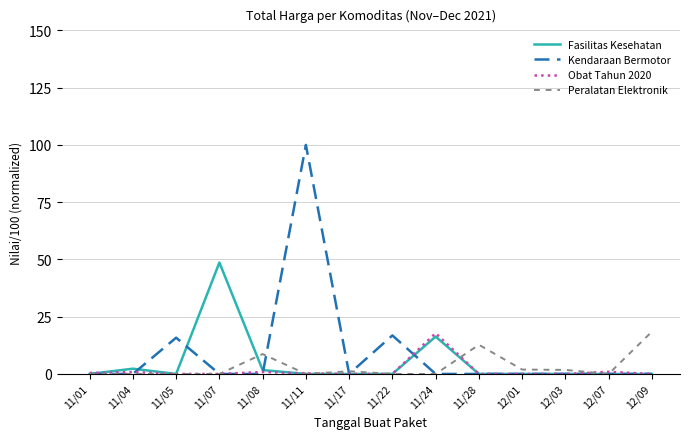

Which category has the highest value in the Peralatan Elektronik series?

12/09